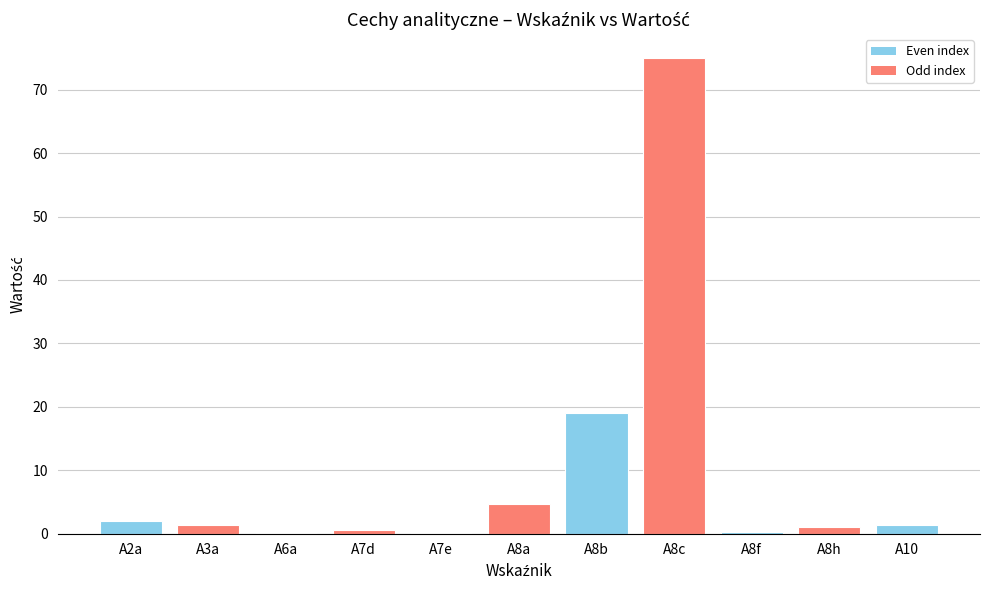

True or false: the data shows 1.0 at A8h.

True